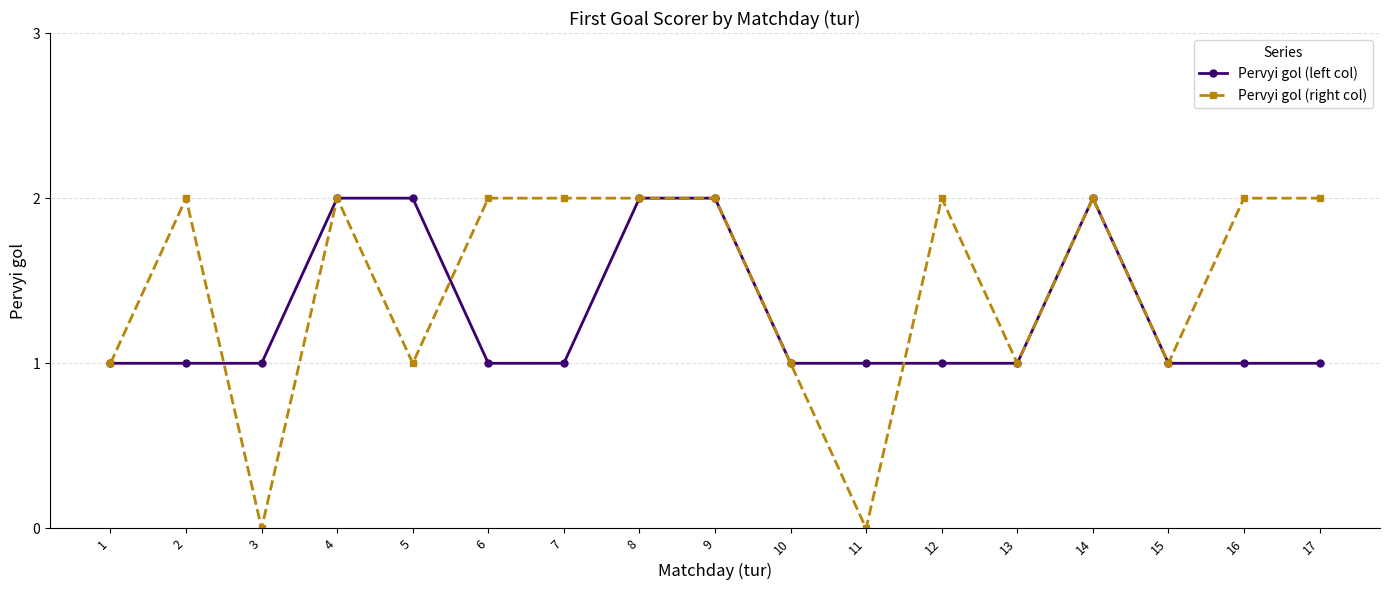

What is the difference between the maximum and minimum values in the Pervyi gol (right col) series?

2